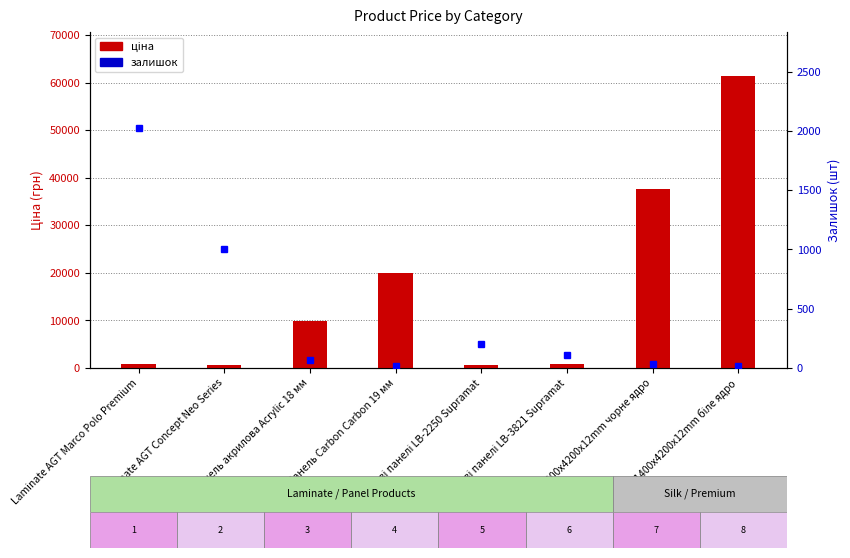

What is the difference between the highest and lowest values at Laminate AGT Concept Neo Series?

307.3